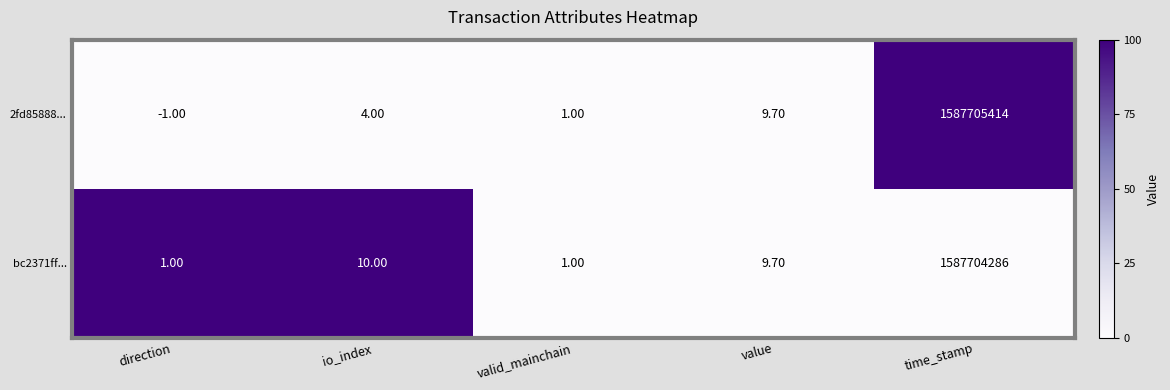

List the series in order of their peak value, highest first.

2fd85888..., bc2371ff...